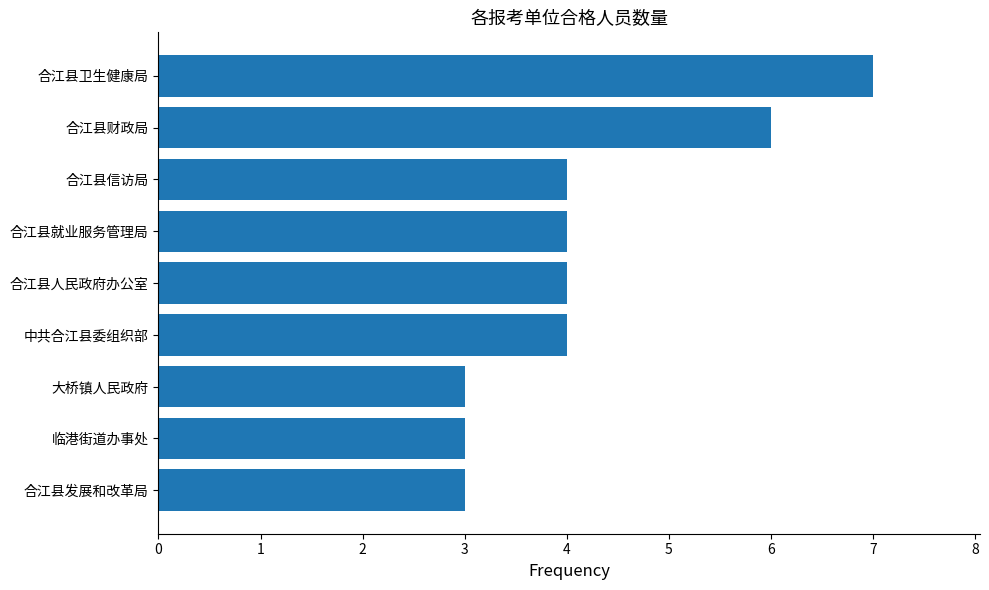

What is the average value?

4